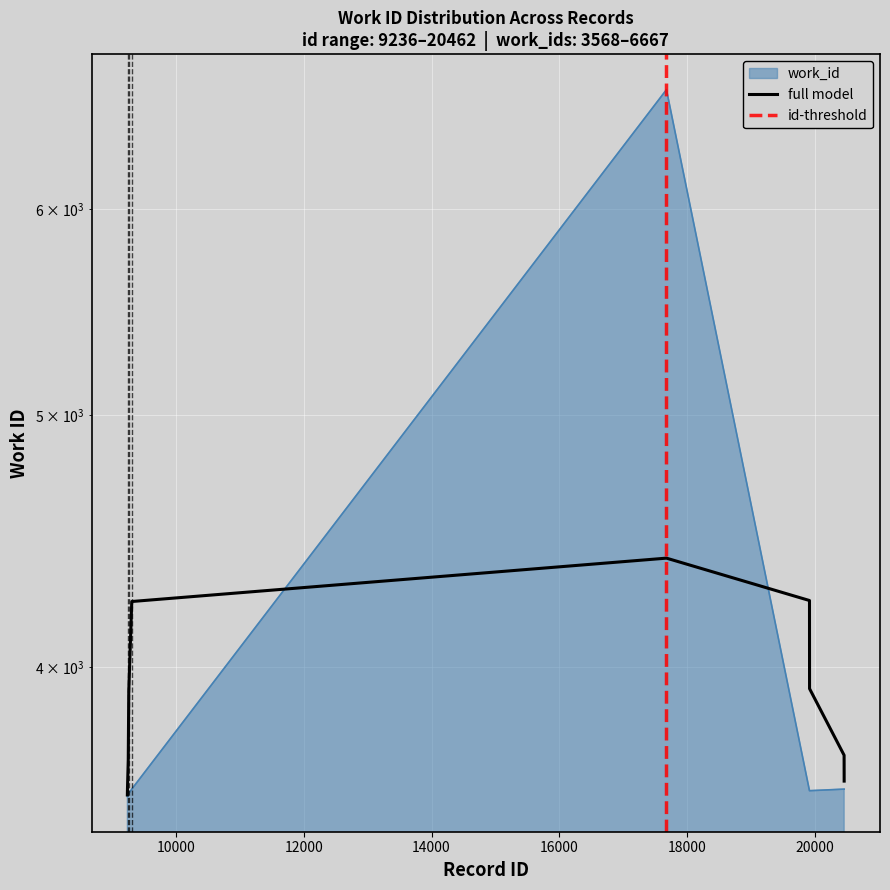

Rank the categories by value from lowest to highest.

9236, 9238, 9250, 9258, 19919, 19920, 9305, 20461, 20462, 17679